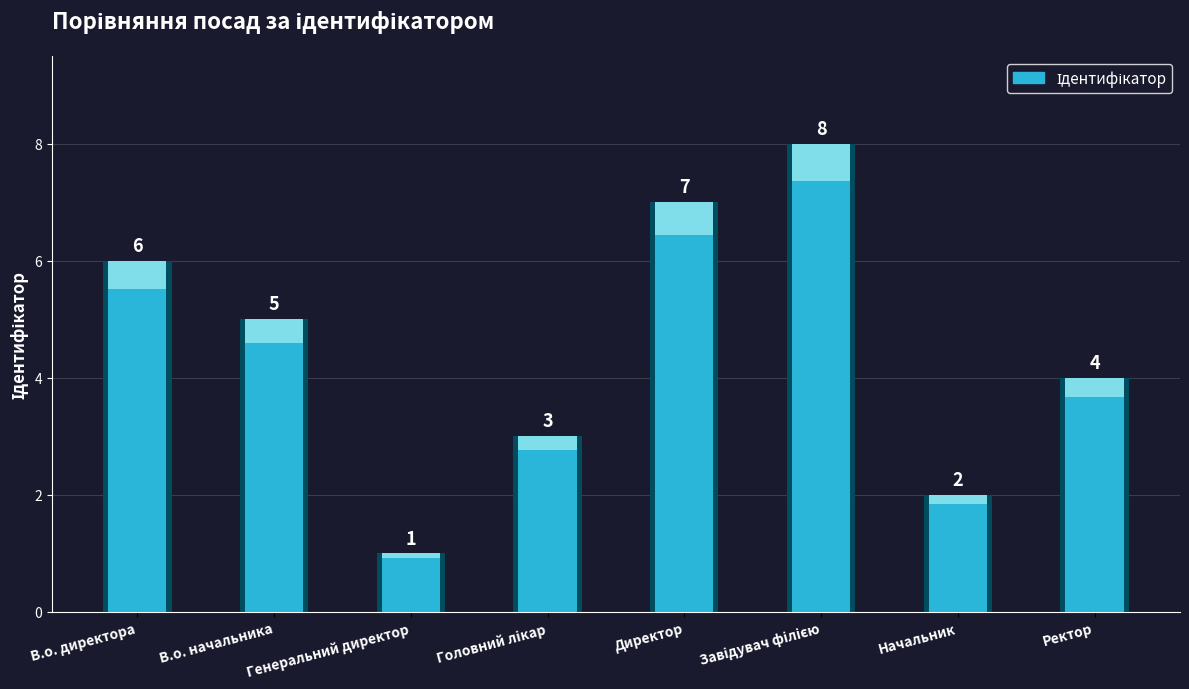

The chart shows a value of 5 at В.о. начальника. True or false?

True